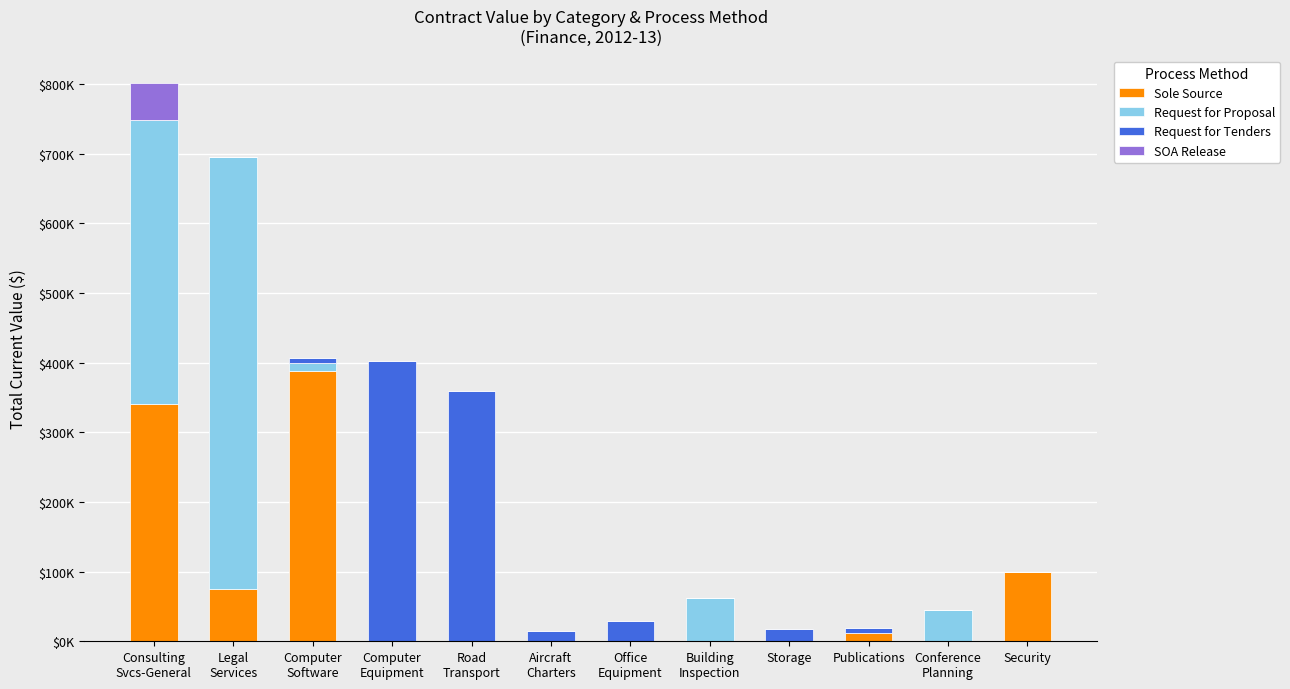

What are all the series names shown in the legend?

Sole Source, Request for Proposal, Request for Tenders, SOA Release